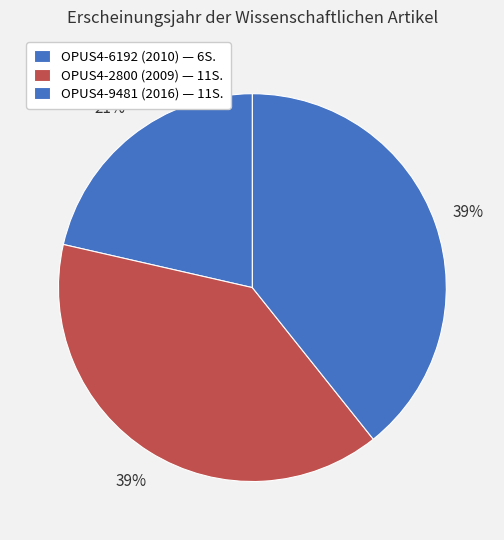

Which category has the biggest portion of the pie?

OPUS4-9481 (2016)